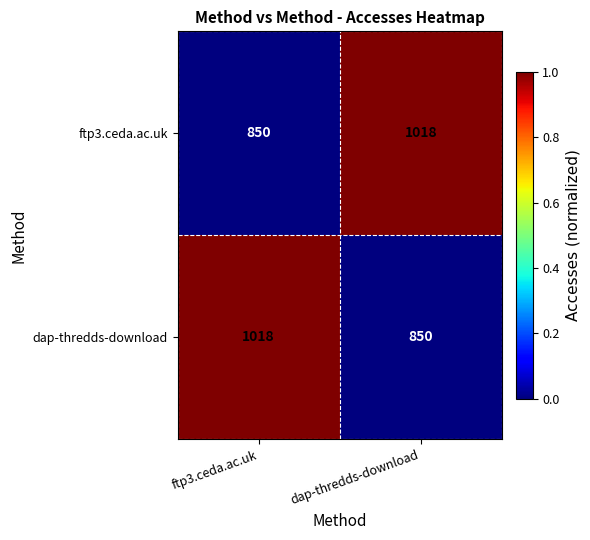

What is the lowest value of the dap-thredds-download series?

850